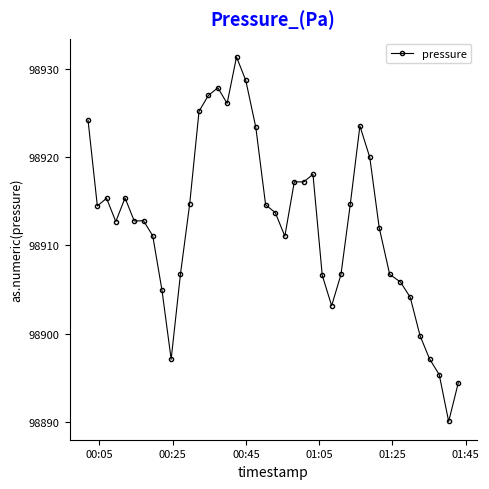

True or false: the data has more than 0 interior local peaks.

True